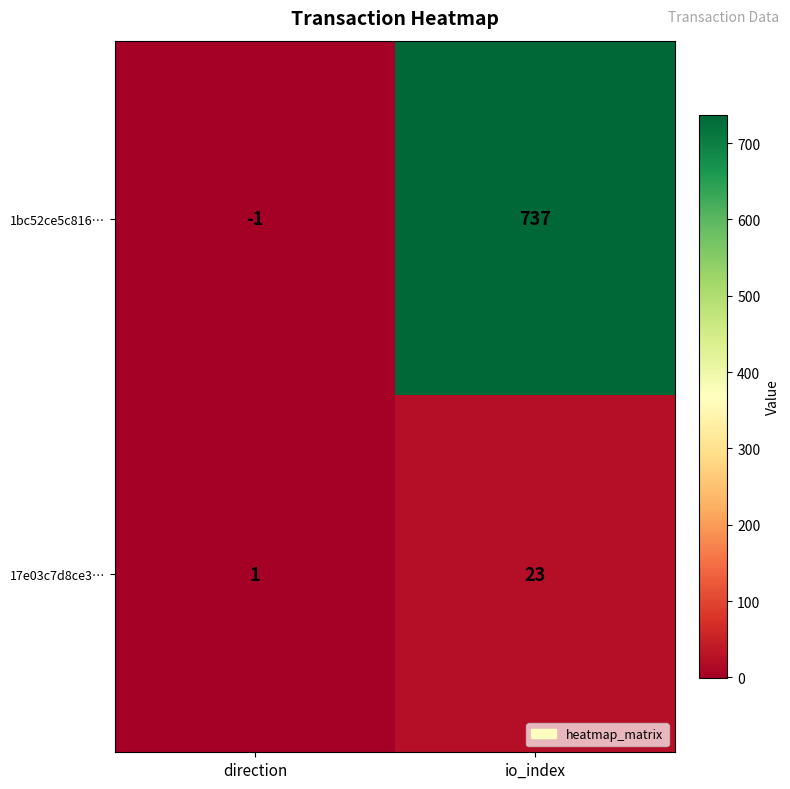

List the series in order of their overall mean, highest first.

1bc52ce5c816…, 17e03c7d8ce3…